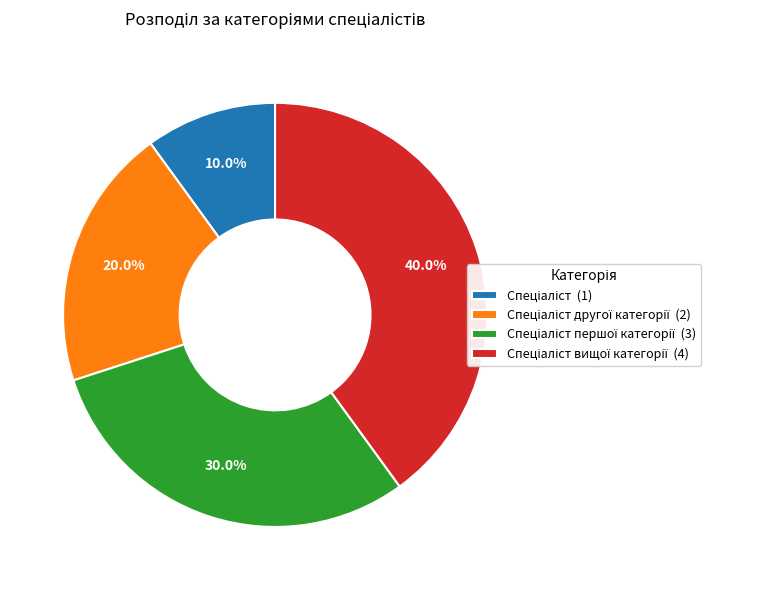

Does any single category account for the majority?

No